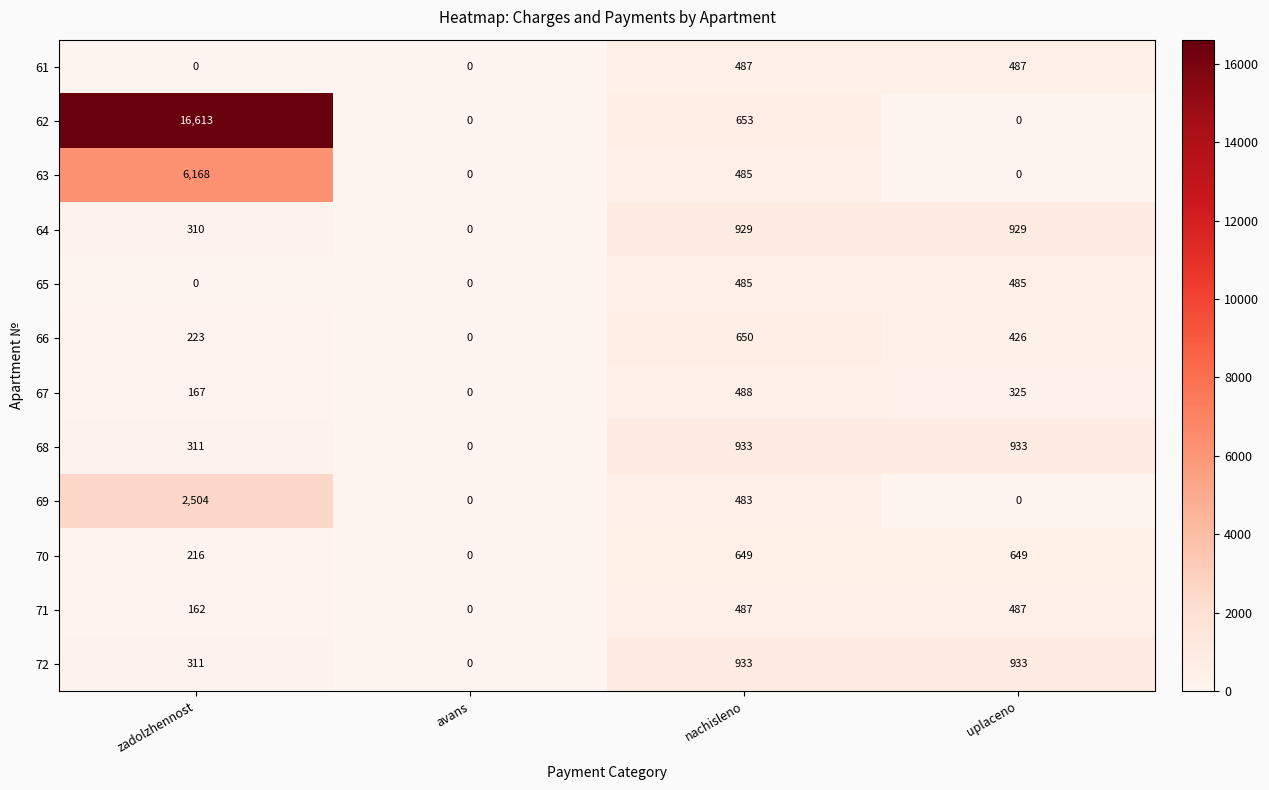

How many distinct data groups are displayed?

12